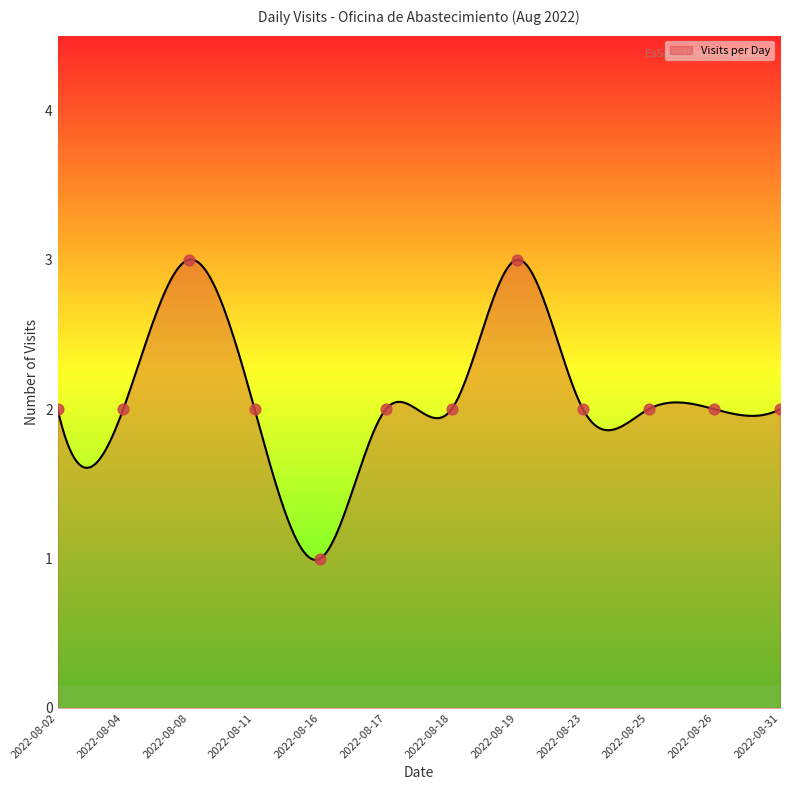

Between 2022-08-19 and 2022-08-19, which is larger?

2022-08-19